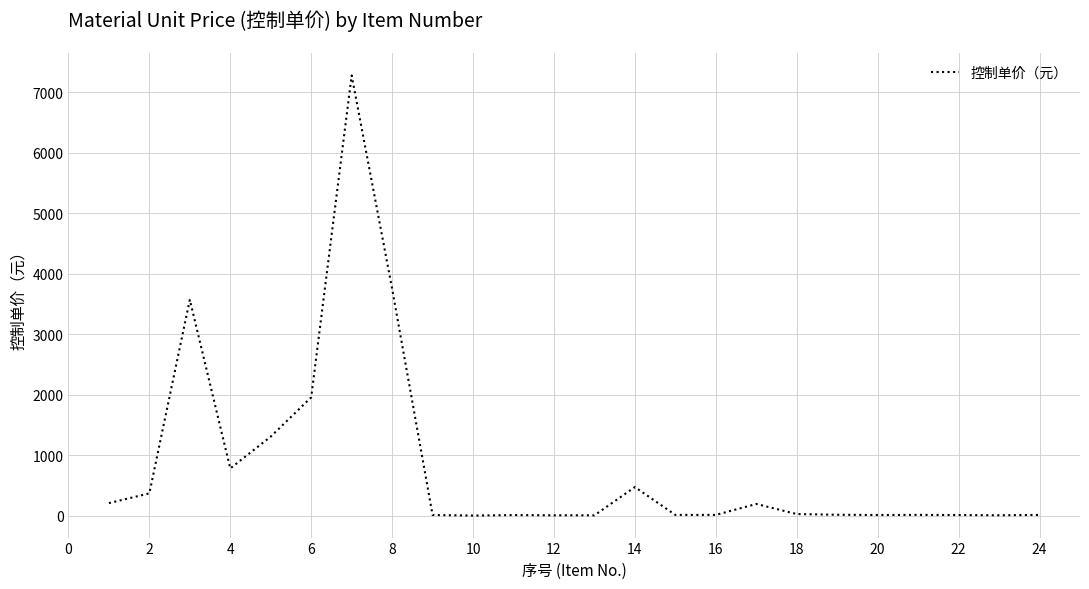

What is the difference between the maximum and minimum values?

7273.3